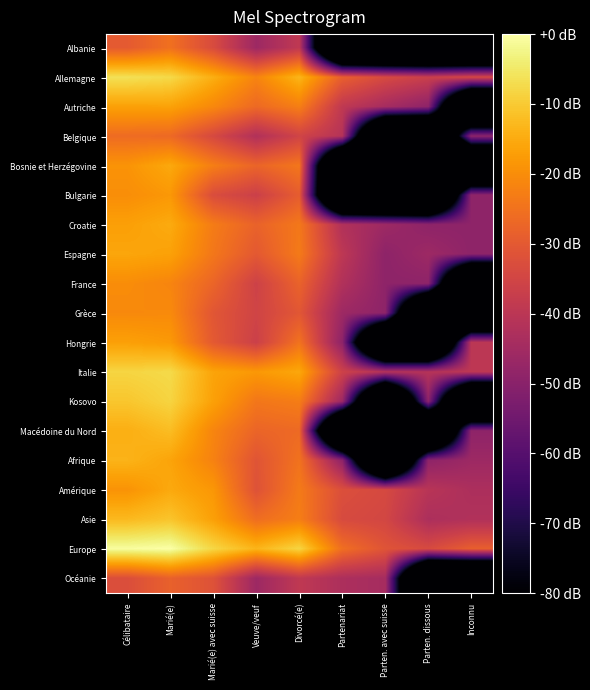

Reading left to right, what are all the values shown in this chart?

Albanie: Célibataire=-29.7	Marié(e)=-25.3	Marié(e) avec suisse=-33.3	Veuve/veuf=-46.0	Divorcé(e)=-39.0	Partenariat=-149.0	Parten. avec suisse=-149.0	Parten. dissous=-149.0	Inconnu=-149.0
Allemagne: Célibataire=-6.3	Marié(e)=-7.6	Marié(e) avec suisse=-14.5	Veuve/veuf=-21.6	Divorcé(e)=-13.4	Partenariat=-28.7	Parten. avec suisse=-33.8	Parten. dissous=-37.0	Inconnu=-34.1
Autriche: Célibataire=-16.7	Marié(e)=-16.5	Marié(e) avec suisse=-20.9	Veuve/veuf=-26.6	Divorcé(e)=-22.6	Partenariat=-39.0	Parten. avec suisse=-44.3	Parten. dissous=-49.0	Inconnu=-149.0
Belgique: Célibataire=-26.1	Marié(e)=-26.6	Marié(e) avec suisse=-34.0	Veuve/veuf=-42.0	Divorcé(e)=-35.4	Partenariat=-41.2	Parten. avec suisse=-149.0	Parten. dissous=-149.0	Inconnu=-49.0
Bosnie et Herzégovine: Célibataire=-19.0	Marié(e)=-15.4	Marié(e) avec suisse=-22.7	Veuve/veuf=-27.6	Divorcé(e)=-24.1	Partenariat=-149.0	Parten. avec suisse=-149.0	Parten. dissous=-149.0	Inconnu=-149.0
Bulgarie: Célibataire=-19.9	Marié(e)=-18.2	Marié(e) avec suisse=-33.0	Veuve/veuf=-36.5	Divorcé(e)=-29.2	Partenariat=-149.0	Parten. avec suisse=-149.0	Parten. dissous=-149.0	Inconnu=-49.0
Croatie: Célibataire=-16.9	Marié(e)=-15.1	Marié(e) avec suisse=-23.1	Veuve/veuf=-28.0	Divorcé(e)=-23.8	Partenariat=-42.0	Parten. avec suisse=-46.0	Parten. dissous=-49.0	Inconnu=-49.0
Espagne: Célibataire=-15.8	Marié(e)=-16.6	Marié(e) avec suisse=-24.0	Veuve/veuf=-30.1	Divorcé(e)=-23.4	Partenariat=-39.5	Parten. avec suisse=-49.0	Parten. dissous=-46.0	Inconnu=-49.0
France: Célibataire=-20.1	Marié(e)=-21.5	Marié(e) avec suisse=-27.4	Veuve/veuf=-36.0	Divorcé(e)=-28.0	Partenariat=-42.0	Parten. avec suisse=-49.0	Parten. dissous=-49.0	Inconnu=-149.0
Grèce: Célibataire=-20.7	Marié(e)=-20.5	Marié(e) avec suisse=-30.8	Veuve/veuf=-35.4	Divorcé(e)=-30.6	Partenariat=-46.0	Parten. avec suisse=-49.0	Parten. dissous=-149.0	Inconnu=-149.0
Hongrie: Célibataire=-16.8	Marié(e)=-18.0	Marié(e) avec suisse=-30.0	Veuve/veuf=-36.5	Divorcé(e)=-24.8	Partenariat=-49.0	Parten. avec suisse=-149.0	Parten. dissous=-149.0	Inconnu=-40.0
Italie: Célibataire=-8.3	Marié(e)=-7.5	Marié(e) avec suisse=-16.2	Veuve/veuf=-18.2	Divorcé(e)=-15.6	Partenariat=-36.0	Parten. avec suisse=-41.2	Parten. dissous=-41.2	Inconnu=-39.5
Kosovo: Célibataire=-10.7	Marié(e)=-8.4	Marié(e) avec suisse=-16.7	Veuve/veuf=-24.1	Divorcé(e)=-22.9	Partenariat=-46.0	Parten. avec suisse=-149.0	Parten. dissous=-49.0	Inconnu=-149.0
Macédoine du Nord: Célibataire=-14.4	Marié(e)=-12.1	Marié(e) avec suisse=-21.4	Veuve/veuf=-27.5	Divorcé(e)=-26.5	Partenariat=-149.0	Parten. avec suisse=-149.0	Parten. dissous=-149.0	Inconnu=-49.0
Afrique: Célibataire=-13.7	Marié(e)=-16.1	Marié(e) avec suisse=-22.0	Veuve/veuf=-31.1	Divorcé(e)=-24.9	Partenariat=-49.0	Parten. avec suisse=-149.0	Parten. dissous=-49.0	Inconnu=-46.0
Amérique: Célibataire=-19.0	Marié(e)=-15.3	Marié(e) avec suisse=-18.3	Veuve/veuf=-31.7	Divorcé(e)=-23.4	Partenariat=-32.5	Parten. avec suisse=-34.0	Parten. dissous=-40.6	Inconnu=-43.0
Asie: Célibataire=-12.7	Marié(e)=-10.9	Marié(e) avec suisse=-16.8	Veuve/veuf=-25.8	Divorcé(e)=-22.8	Partenariat=-33.6	Parten. avec suisse=-34.7	Parten. dissous=-43.0	Inconnu=-42.0
Europe: Célibataire=-0.6	Marié(e)=0.0	Marié(e) avec suisse=-8.0	Veuve/veuf=-13.4	Divorcé(e)=-8.3	Partenariat=-25.6	Parten. avec suisse=-31.2	Parten. dissous=-33.7	Inconnu=-28.9
Océanie: Célibataire=-32.7	Marié(e)=-28.3	Marié(e) avec suisse=-31.6	Veuve/veuf=-46.0	Divorcé(e)=-39.0	Partenariat=-43.0	Parten. avec suisse=-44.3	Parten. dissous=-149.0	Inconnu=-149.0